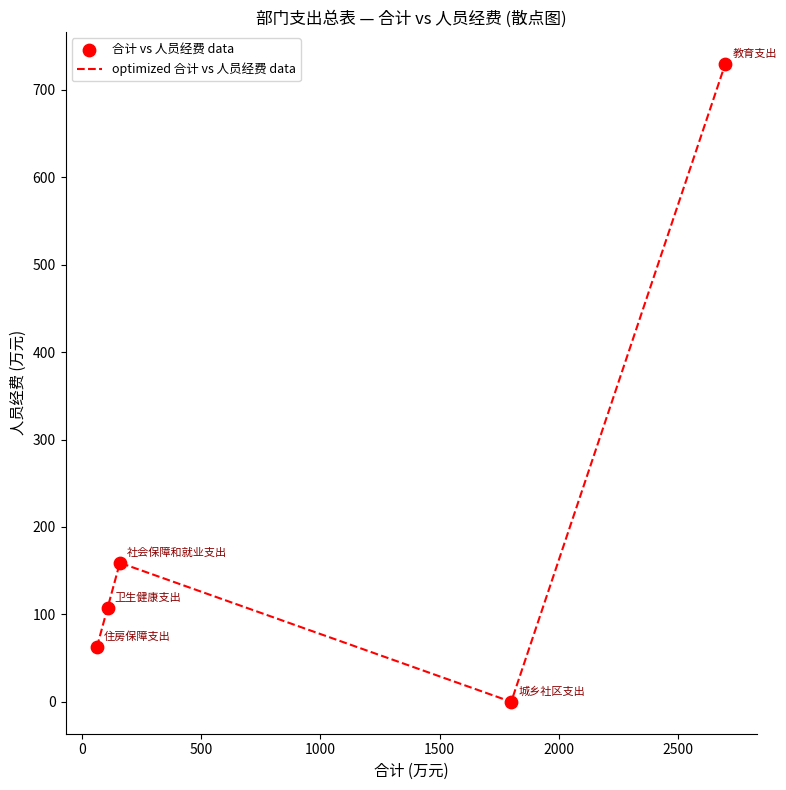

What is the greatest value displayed?

729.8